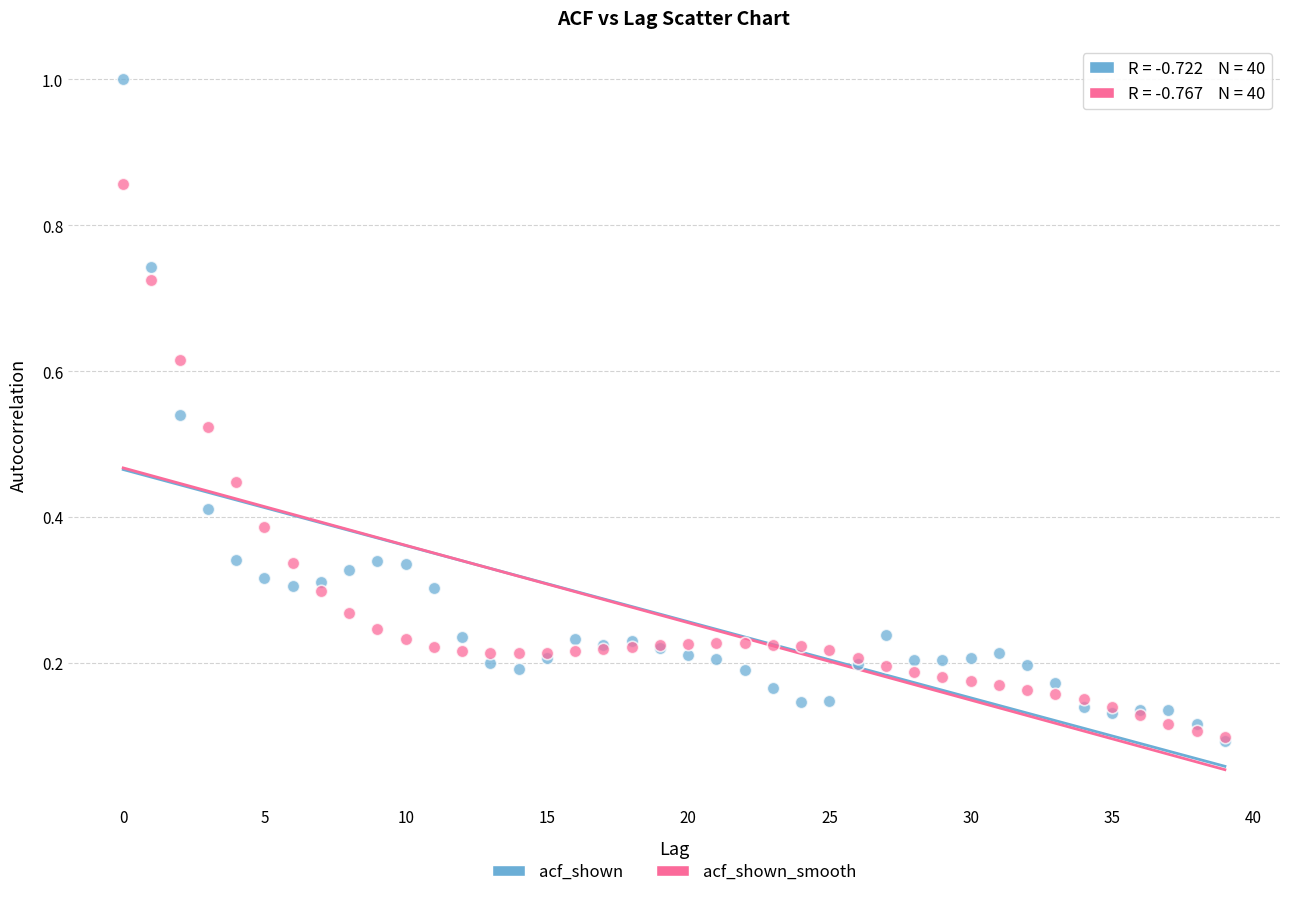

Which series contains the highest Y value?

acf_shown